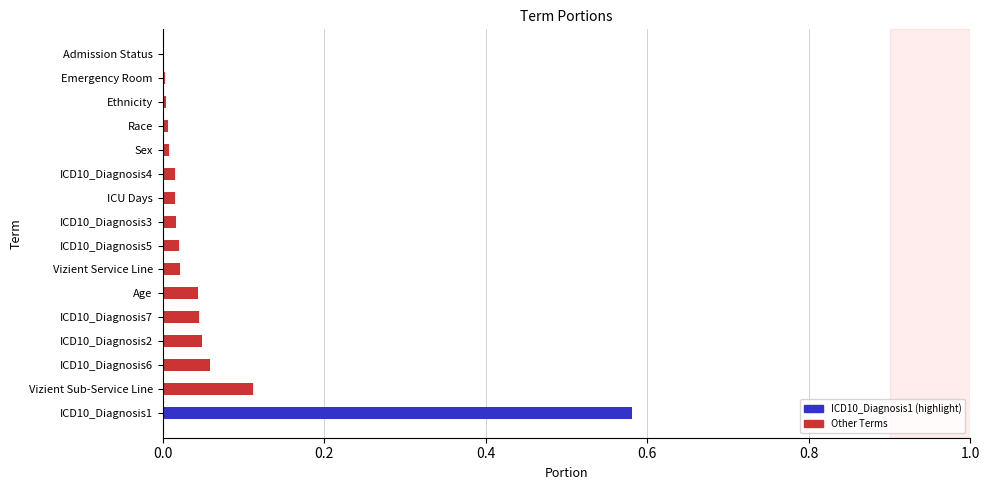

Reading left to right, transcribe all the data shown in this chart.

ICD10_Diagnosis1=0.6	Vizient Sub-Service Line=0.1	ICD10_Diagnosis6=0.1	ICD10_Diagnosis2=0.0	ICD10_Diagnosis7=0.0	Age=0.0	Vizient Service Line=0.0	ICD10_Diagnosis5=0.0	ICD10_Diagnosis3=0.0	ICU Days=0.0	ICD10_Diagnosis4=0.0	Sex=0.0	Race=0.0	Ethnicity=0.0	Emergency Room=0.0	Admission Status=0.0